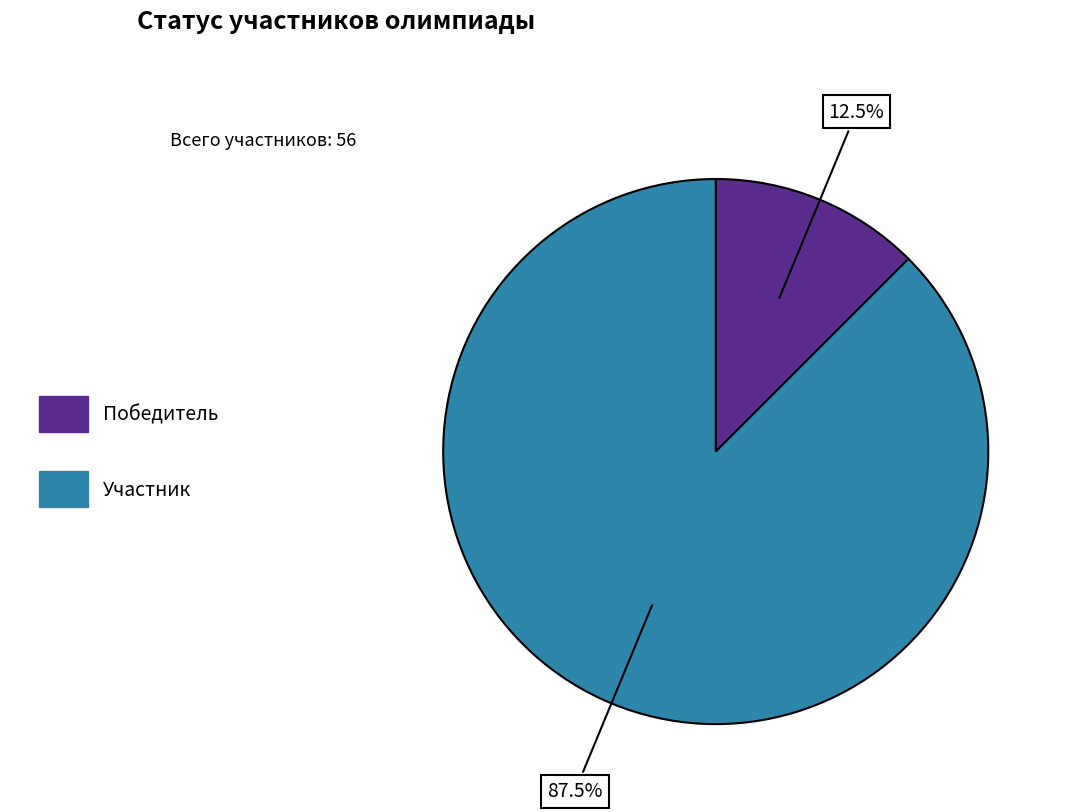

Which slice is the smallest?

Победитель